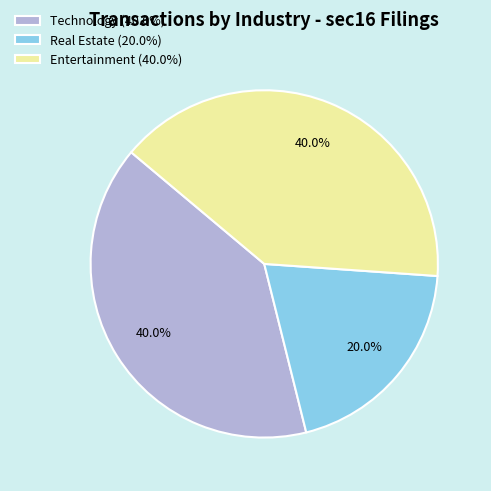

Is there a majority slice in this chart?

No